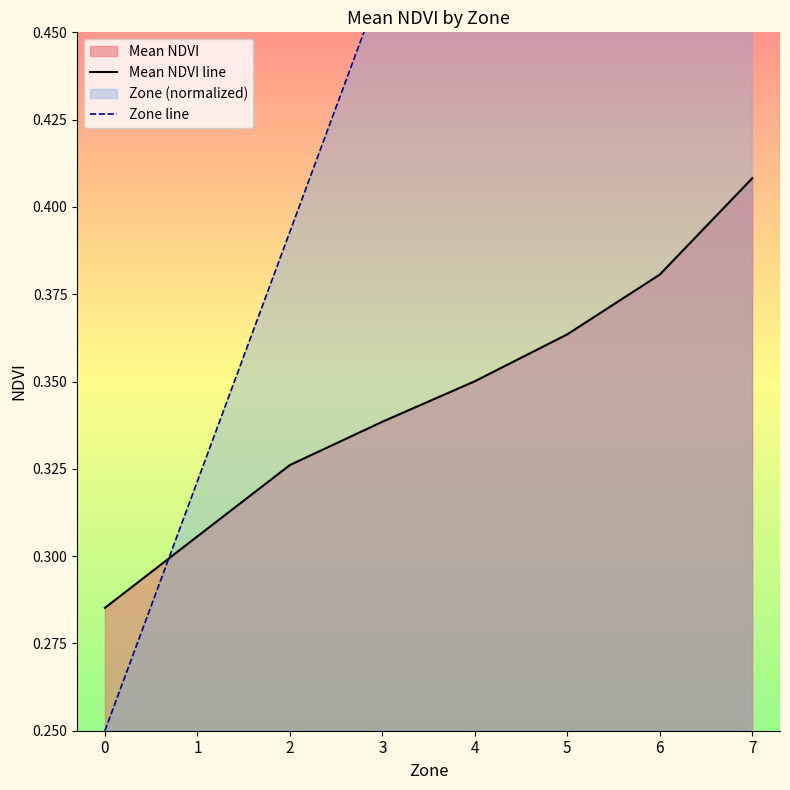

Reading right to left, what are all the values shown in this chart?

Mean NDVI line: 0.4	0.4	0.4	0.4	0.3	0.3	0.3	0.3
Zone line: 0.8	0.7	0.6	0.5	0.5	0.4	0.3	0.2